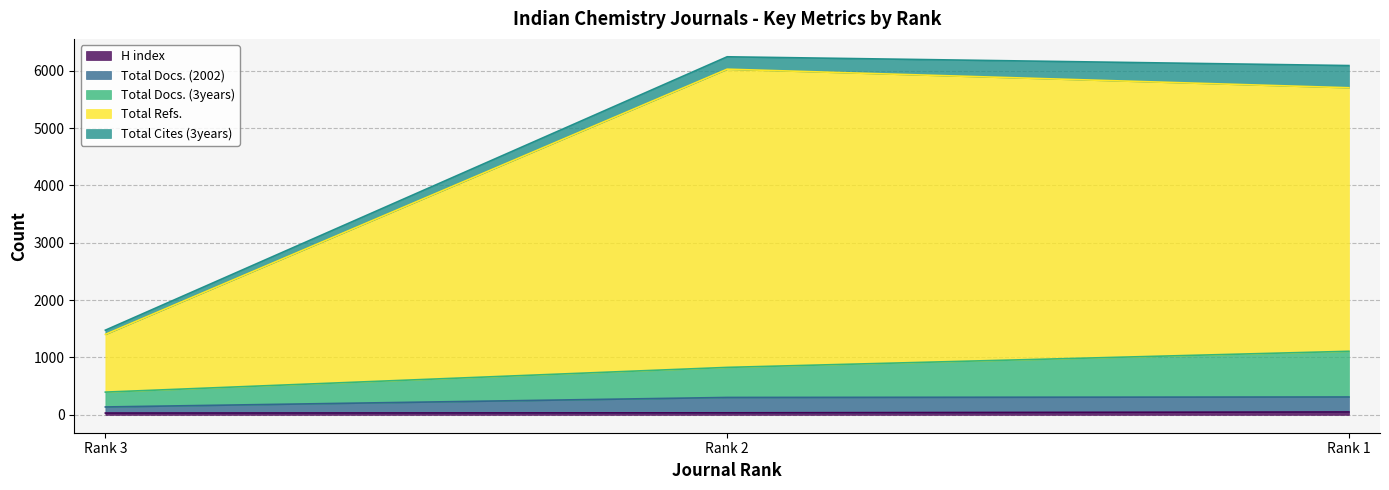

Count the number of categories in the chart.

3